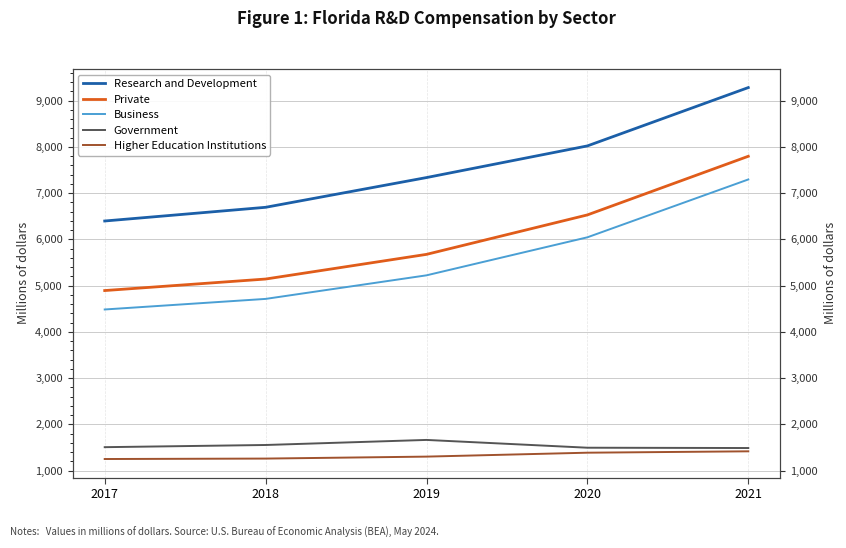

What are all the series names shown in the legend?

Research and Development, Private, Business, Government, Higher Education Institutions